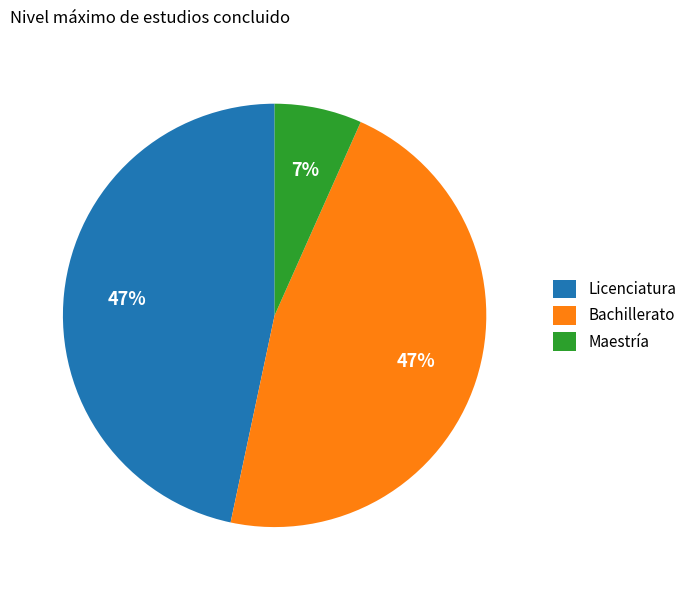

Does any single category account for the majority?

No